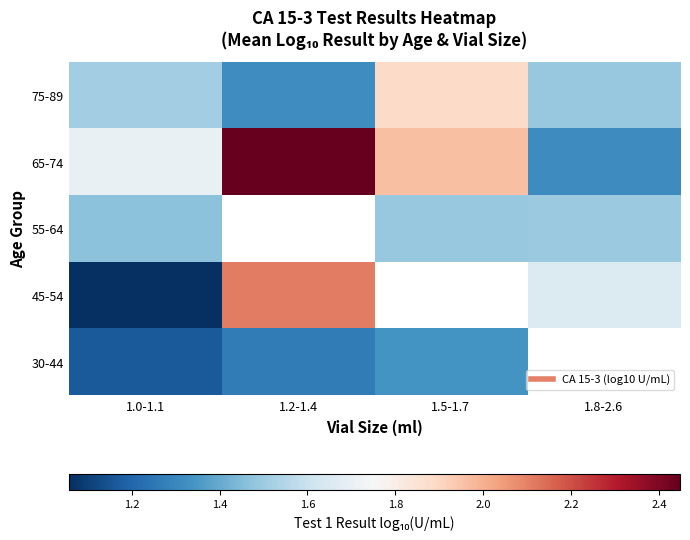

What is the difference between the second highest and second lowest values in the 65-74 series?

0.3